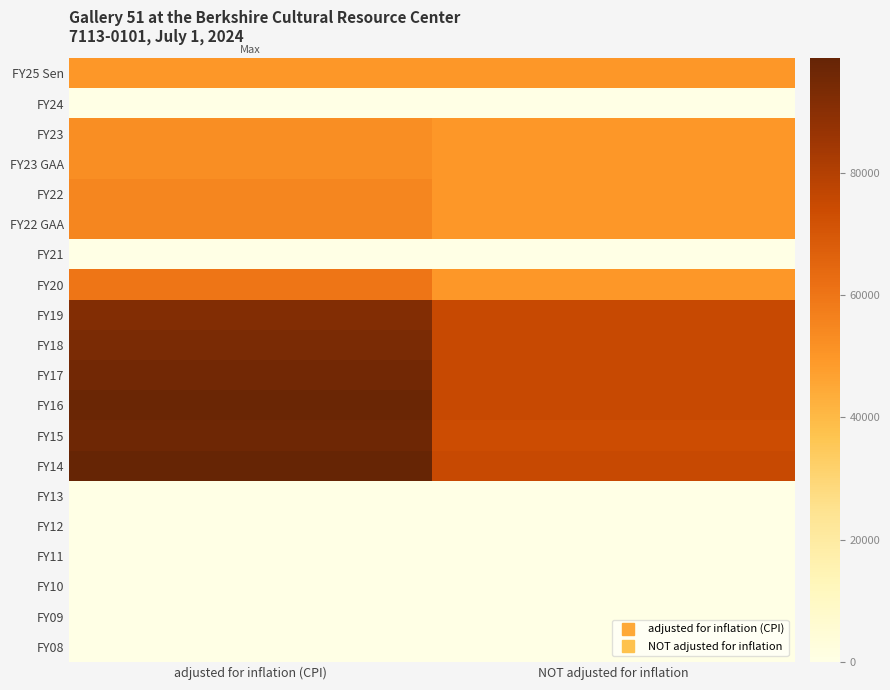

Reading left to right, list all the values displayed in this chart.

FY25 Sen: adjusted for inflation (CPI)=50000	NOT adjusted for inflation=50000
FY24: adjusted for inflation (CPI)=0	NOT adjusted for inflation=0
FY23: adjusted for inflation (CPI)=52659	NOT adjusted for inflation=50000
FY23 GAA: adjusted for inflation (CPI)=52659	NOT adjusted for inflation=50000
FY22: adjusted for inflation (CPI)=54858	NOT adjusted for inflation=50000
FY22 GAA: adjusted for inflation (CPI)=54858	NOT adjusted for inflation=50000
FY21: adjusted for inflation (CPI)=0	NOT adjusted for inflation=0
FY20: adjusted for inflation (CPI)=60133	NOT adjusted for inflation=50000
FY19: adjusted for inflation (CPI)=91626	NOT adjusted for inflation=75000
FY18: adjusted for inflation (CPI)=93525	NOT adjusted for inflation=75000
FY17: adjusted for inflation (CPI)=95622	NOT adjusted for inflation=75000
FY16: adjusted for inflation (CPI)=97401	NOT adjusted for inflation=75000
FY15: adjusted for inflation (CPI)=96577	NOT adjusted for inflation=73875
FY14: adjusted for inflation (CPI)=98749	NOT adjusted for inflation=75000
FY13: adjusted for inflation (CPI)=0	NOT adjusted for inflation=0
FY12: adjusted for inflation (CPI)=0	NOT adjusted for inflation=0
FY11: adjusted for inflation (CPI)=0	NOT adjusted for inflation=0
FY10: adjusted for inflation (CPI)=0	NOT adjusted for inflation=0
FY09: adjusted for inflation (CPI)=0	NOT adjusted for inflation=0
FY08: adjusted for inflation (CPI)=0	NOT adjusted for inflation=0